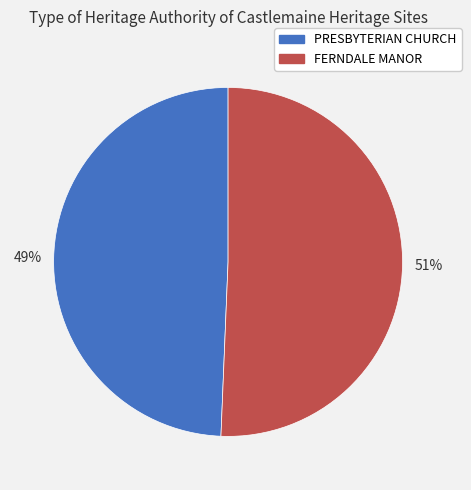

To the nearest percent, what portion does FERNDALE MANOR represent?

51%